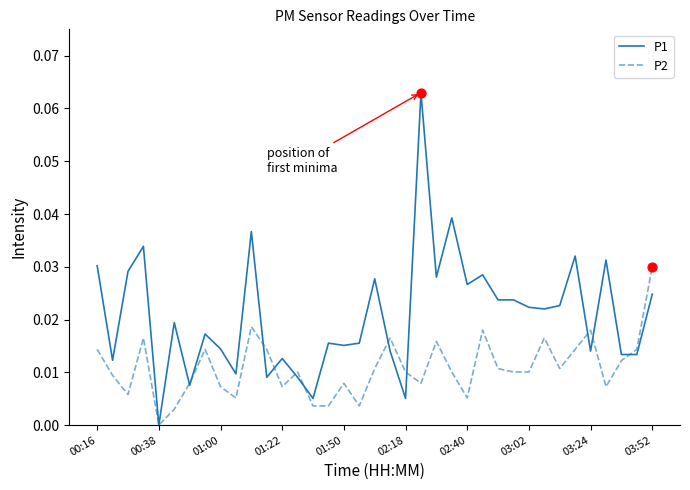

What are all the series names shown in the legend?

P1, P2